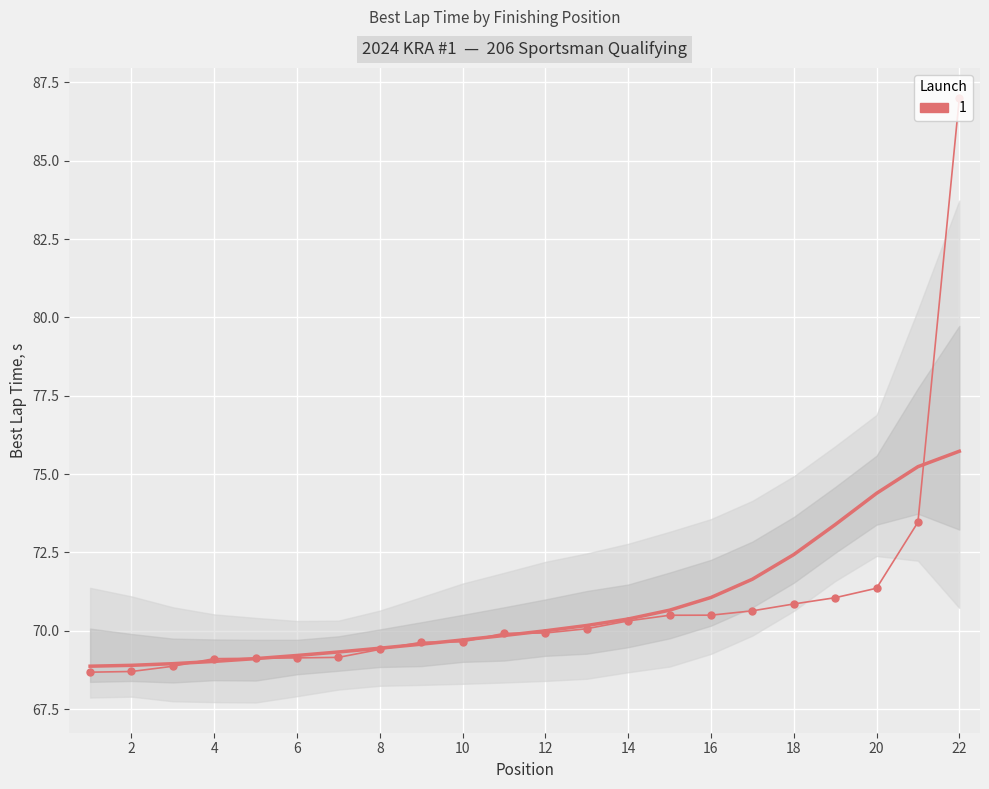

Reading right to left, what are all the values shown in this chart?

87.0	73.5	71.4	71.1	70.9	70.6	70.5	70.5	70.3	70.1	69.9	69.9	69.7	69.6	69.4	69.2	69.1	69.1	69.1	68.9	68.7	68.7